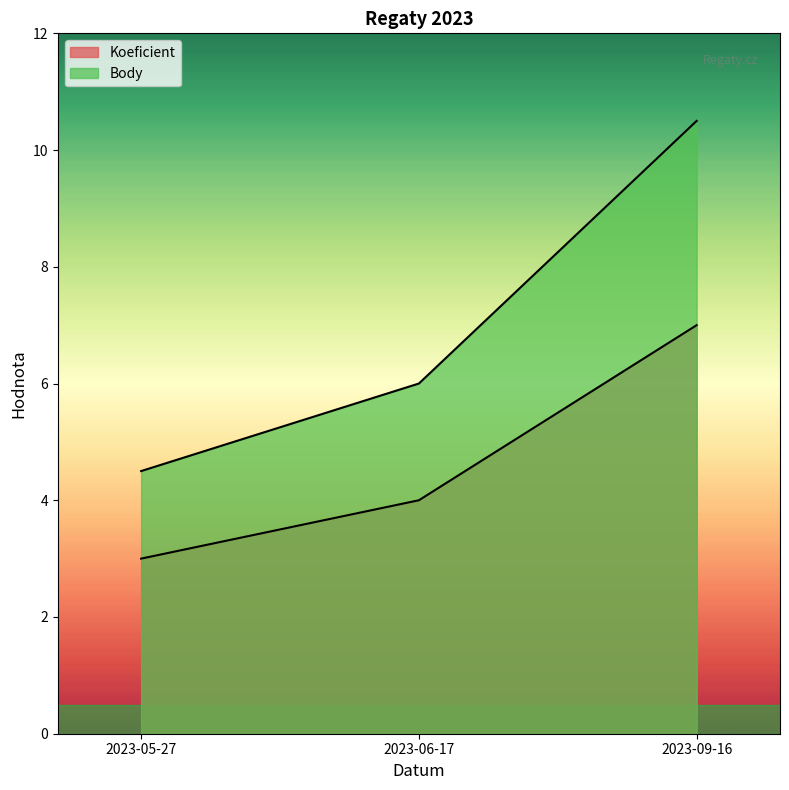

How many data points in Koeficient are less than 4?

1